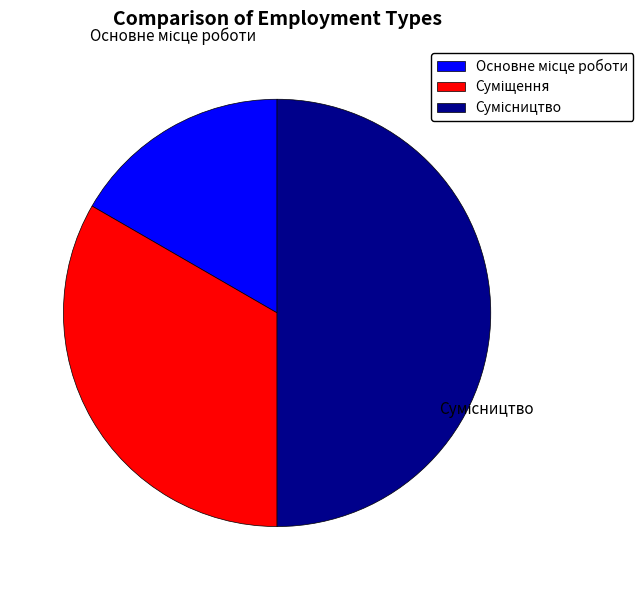

The Суміщення slice represents 33% of the pie. True or false?

True